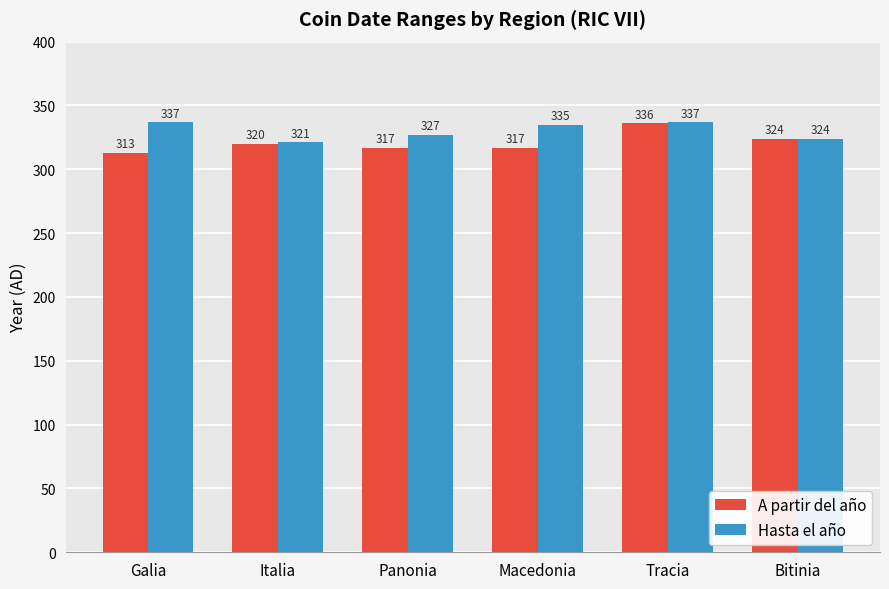

What is the difference between the maximum and second lowest values in the A partir del año series?

19